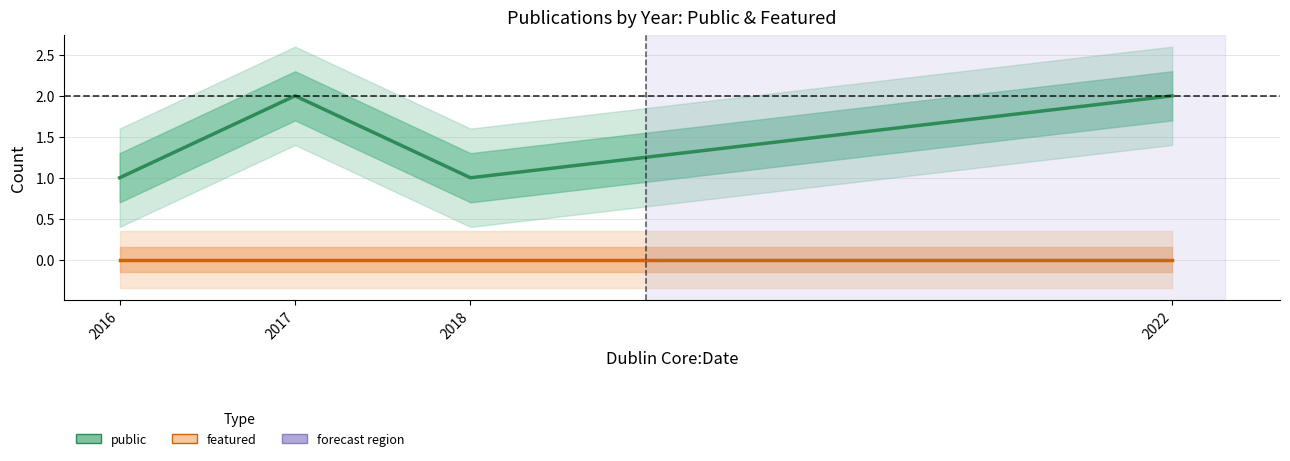

The public series shows 1 at 2018. True or false?

False